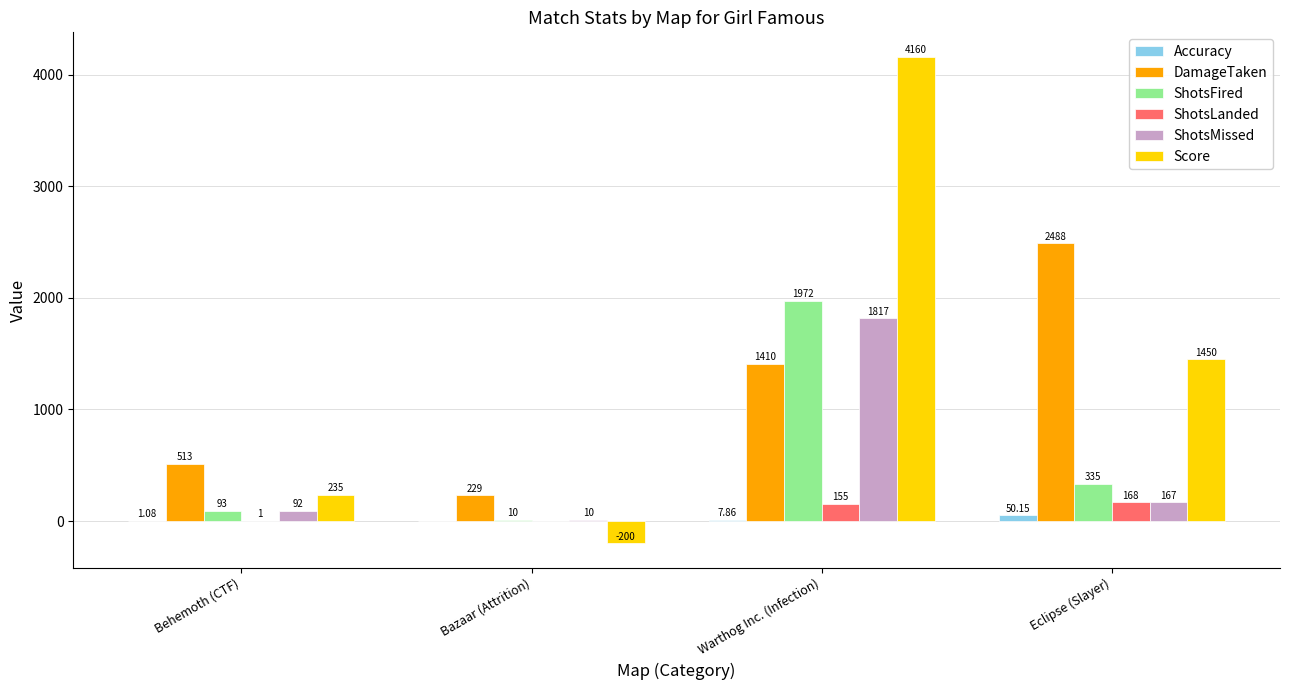

Which series has the largest total across all categories?

Score